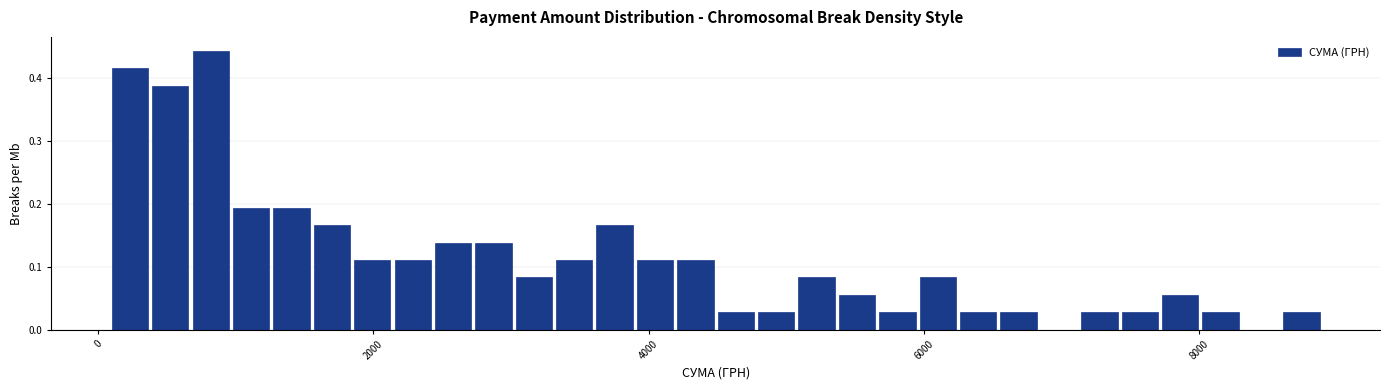

Around what value on the x-axis is the tallest bar? Give the approximate position of its centre, as read against the axis.

800